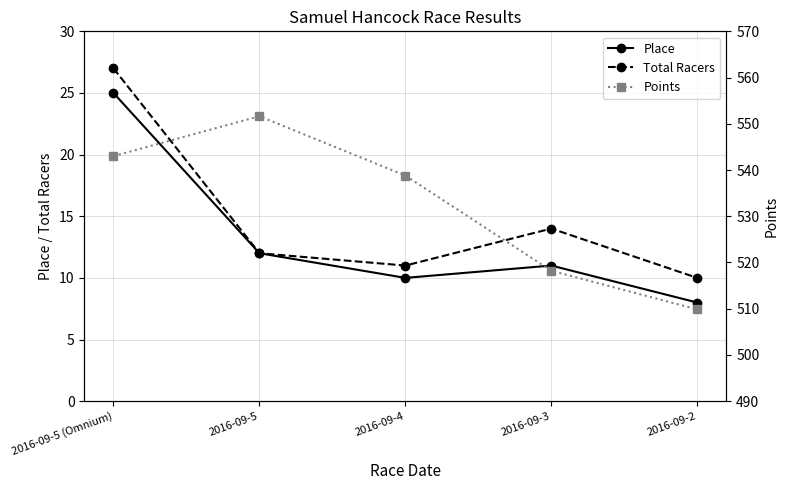

True or false: Total Racers has a value of 11.0 at 2016-09-4.

True